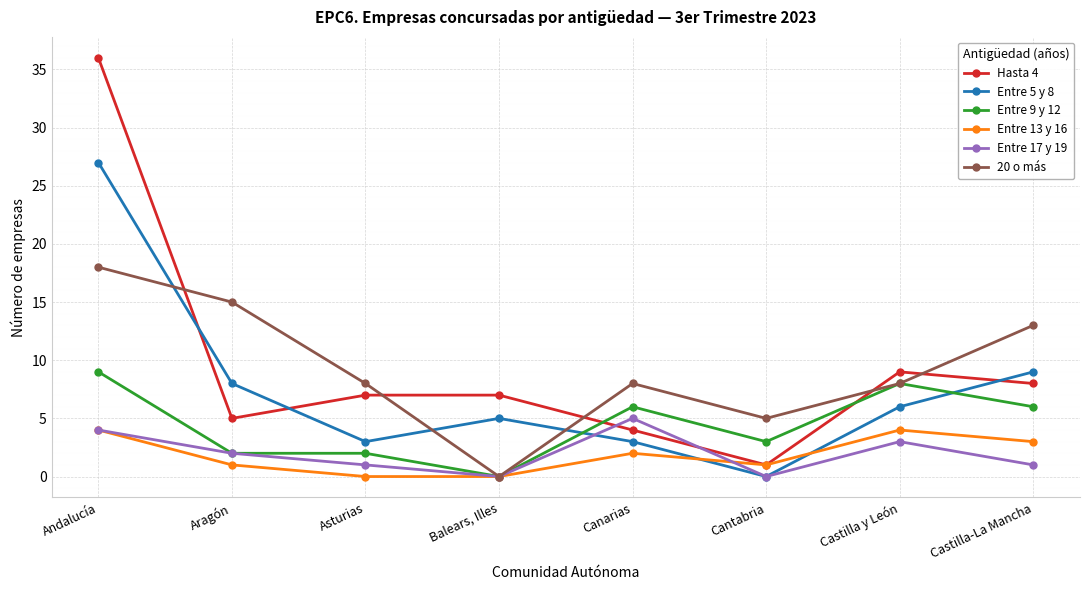

Between which two adjacent categories do Hasta 4 and Entre 17 y 19 first intersect?

Balears, Illes and Canarias